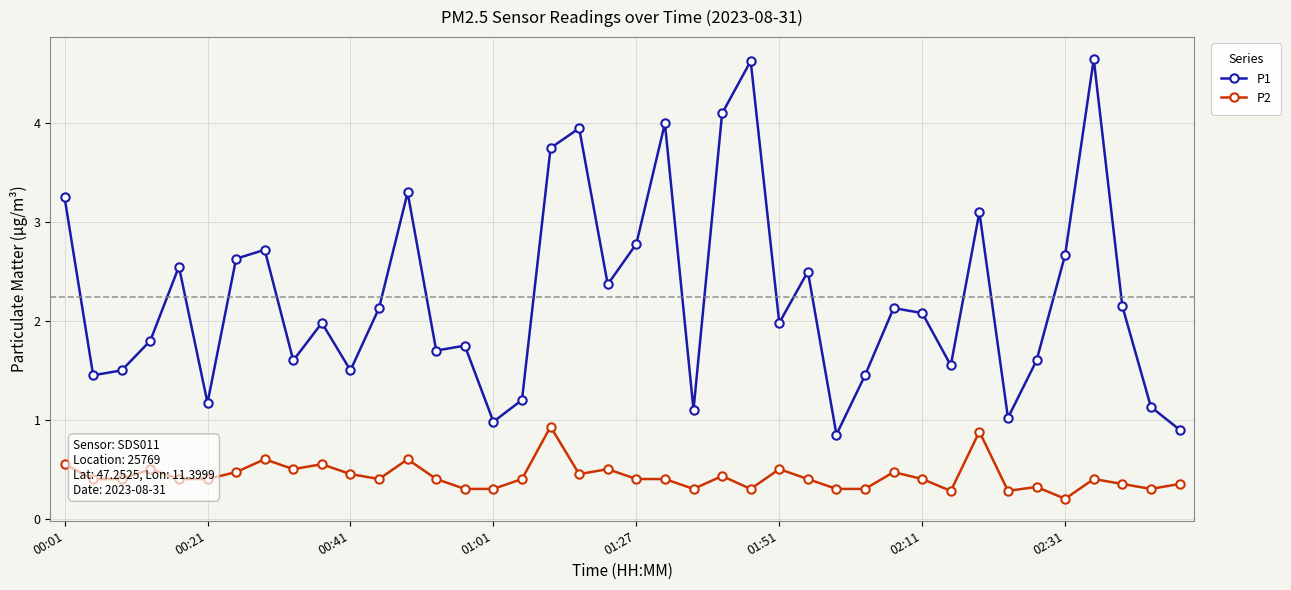

True or false: P2 and P1 cross at least once.

False